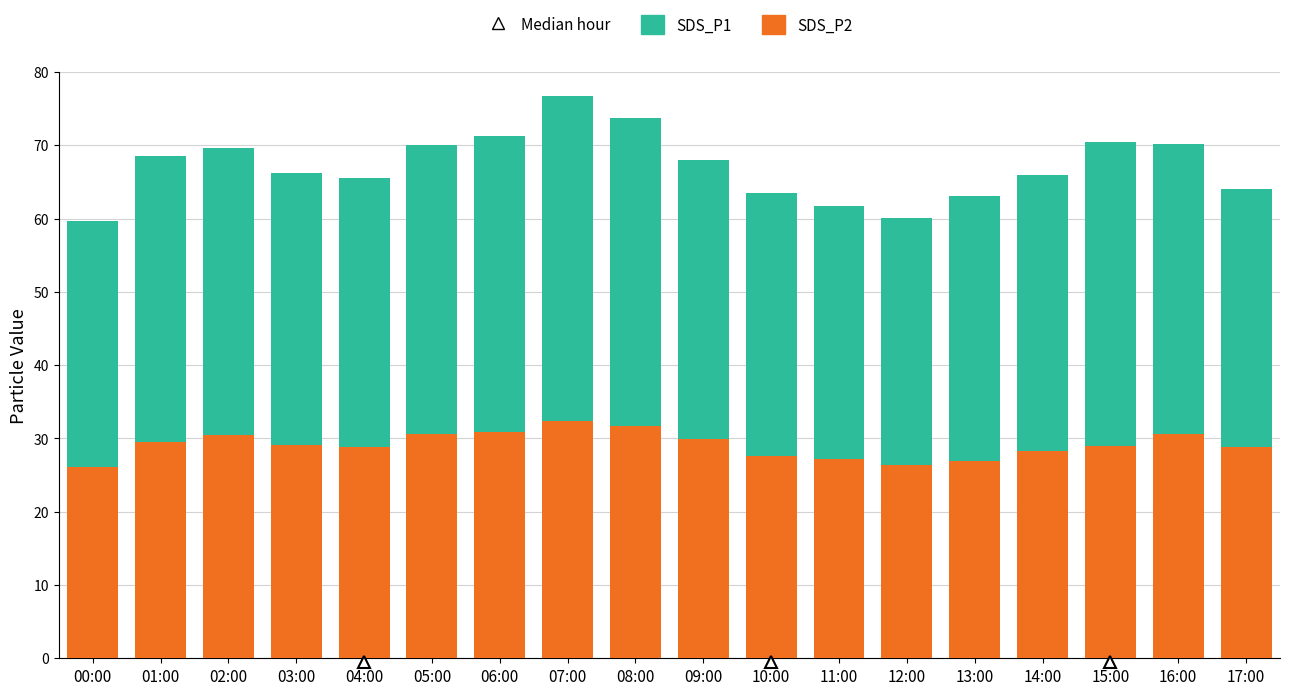

What is the difference between the maximum and minimum values in the SDS_P2 series?

6.2